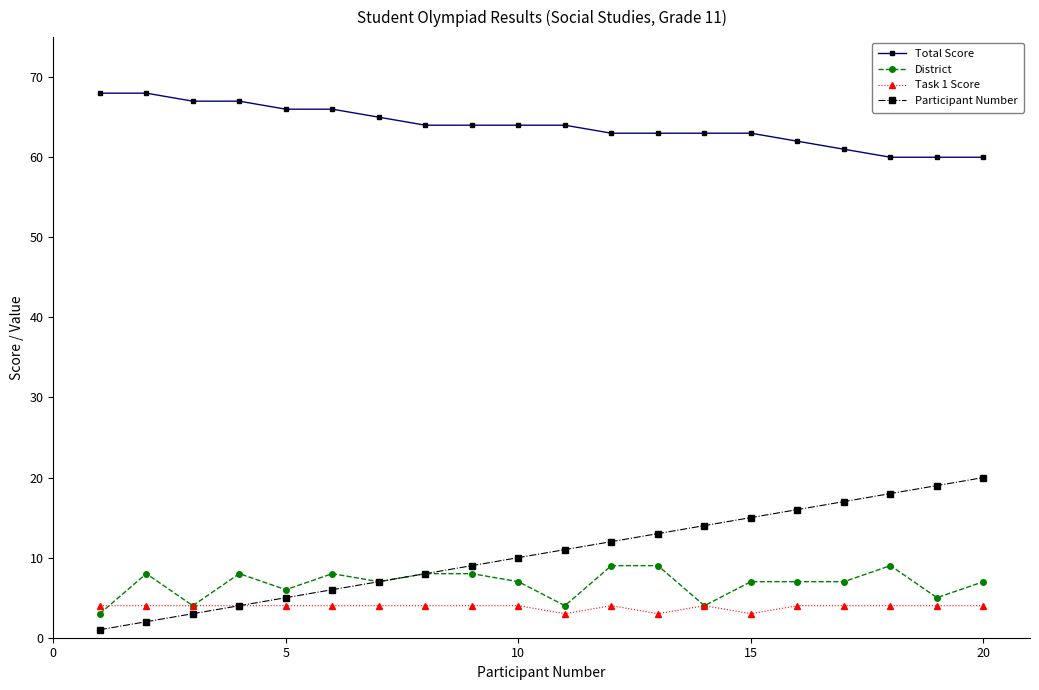

True or false: Participant Number and Total Score intersect in this chart.

False